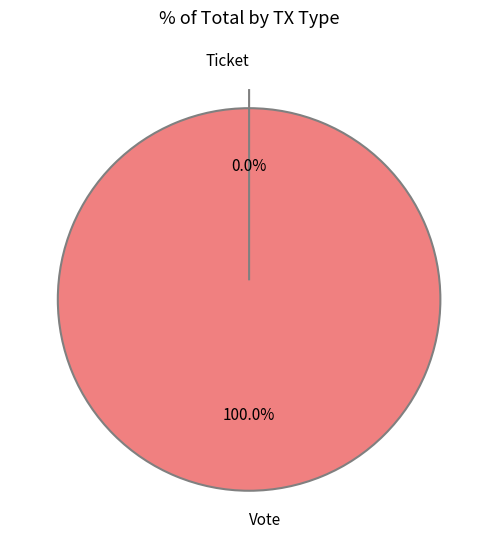

Does any single category account for the majority?

Yes